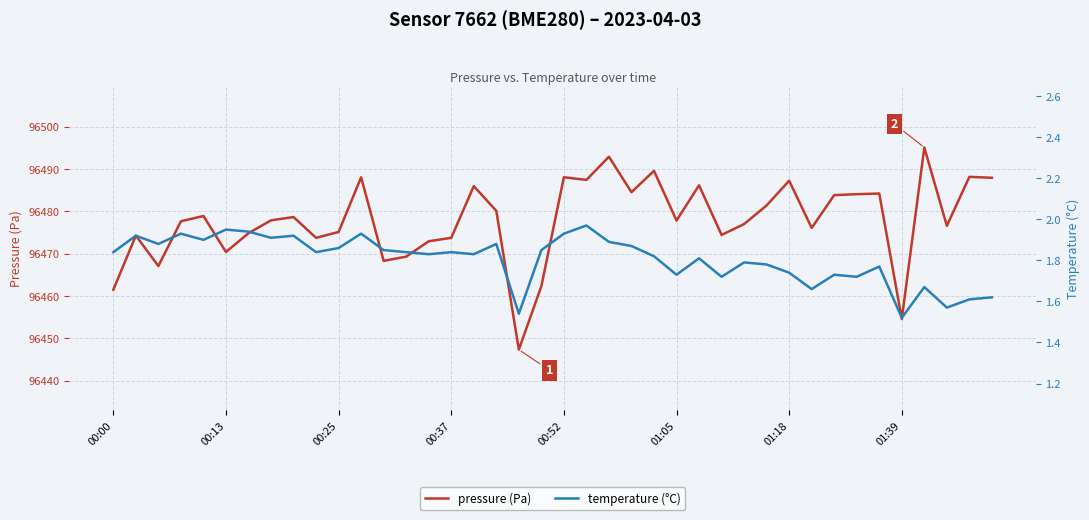

What is the difference between the second highest and minimum values in the temperature (°C) series?

0.4